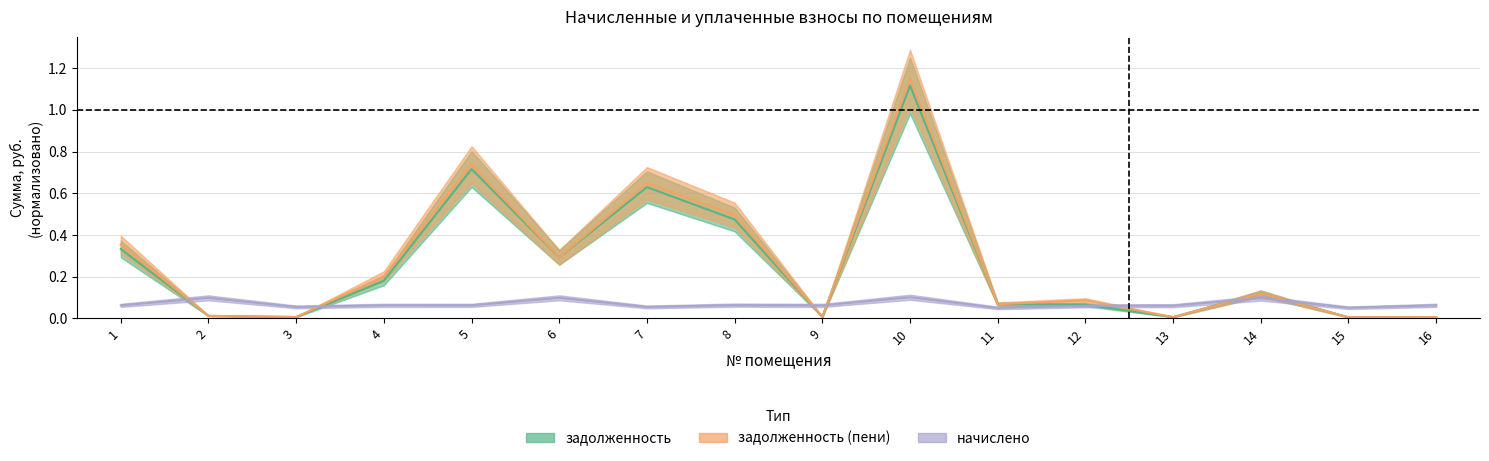

How many lines are shown in the chart?

3